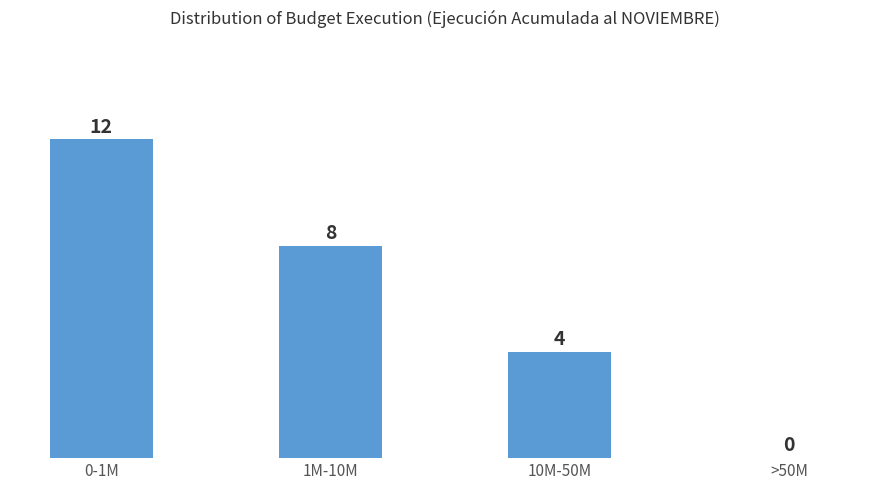

Reading left to right, list all the values displayed in this chart.

0-1M=12	1M-10M=8	10M-50M=4	>50M=0